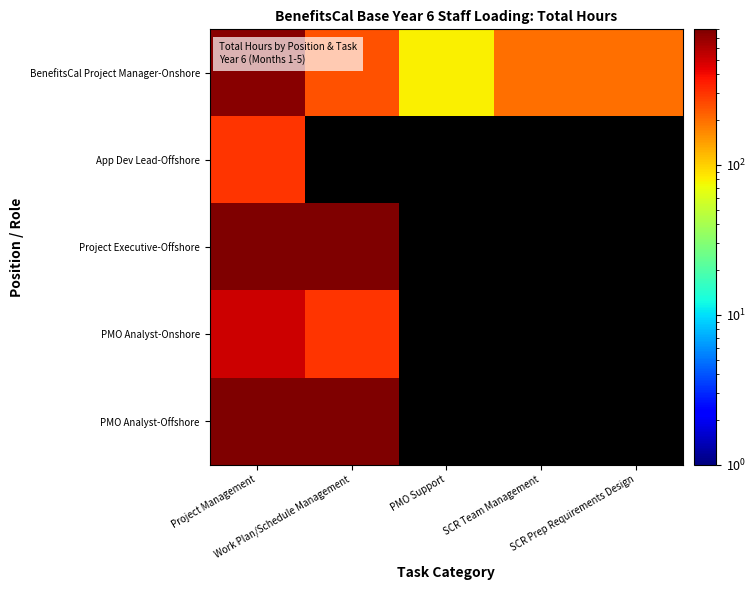

What is the smallest value displayed?

80.0